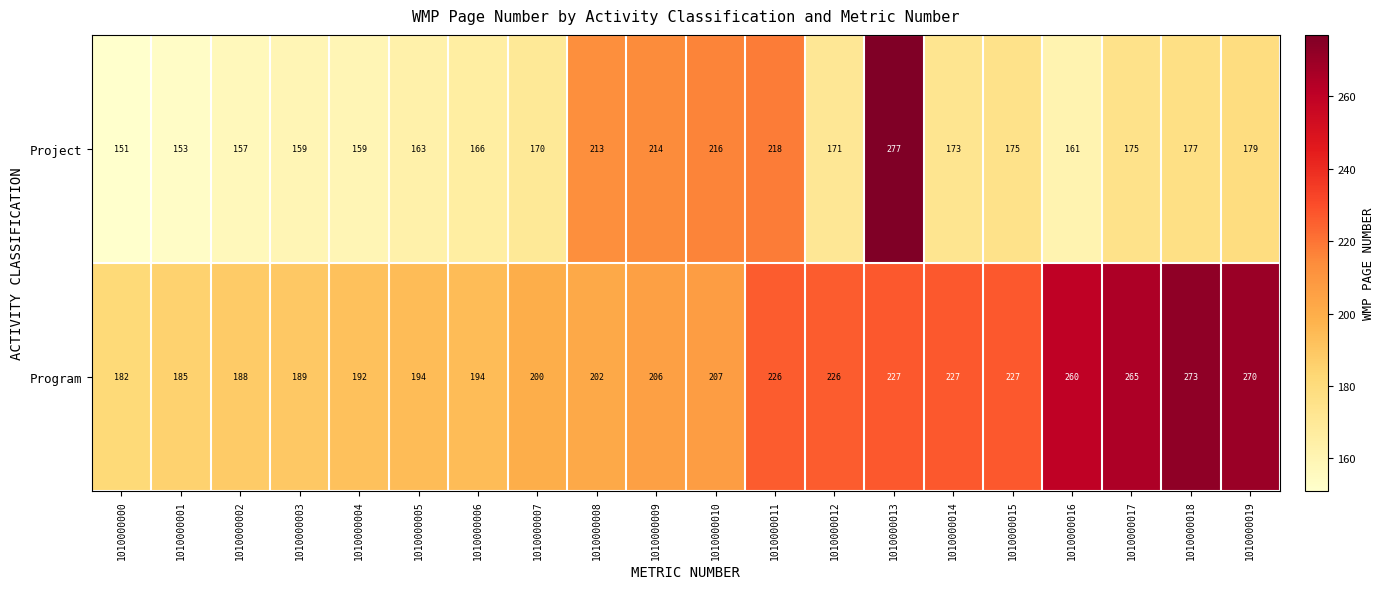

List the series in order of their peak value, highest first.

Project, Program